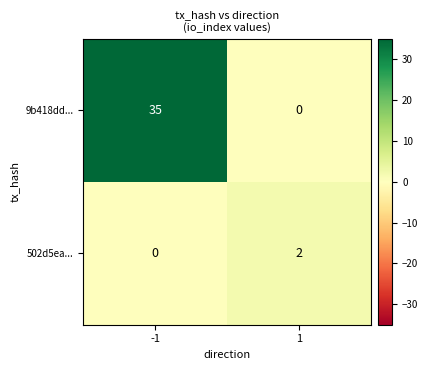

Which series has the largest range (max minus min)?

9b418dd...